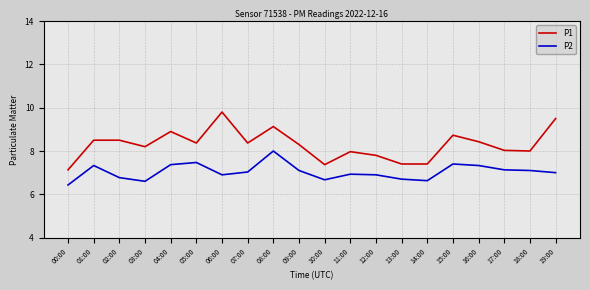

Is the value of P2 at 01:00 greater than the value of P1 at 05:00?

No